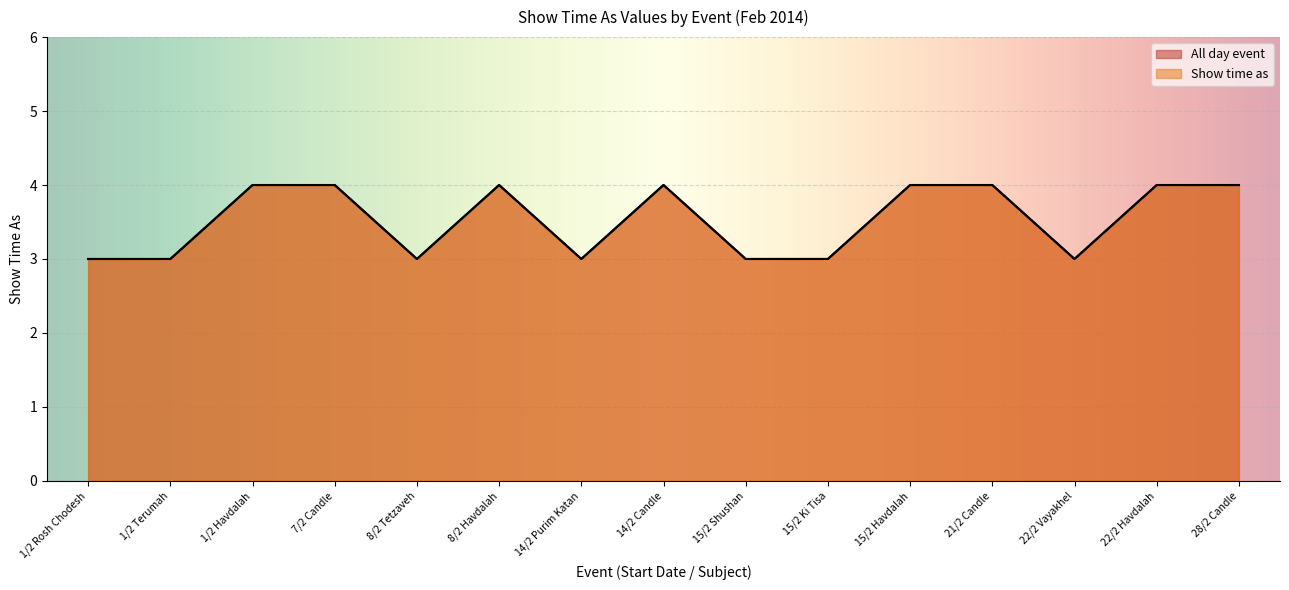

How many data points in Show time as are less than 4?

7